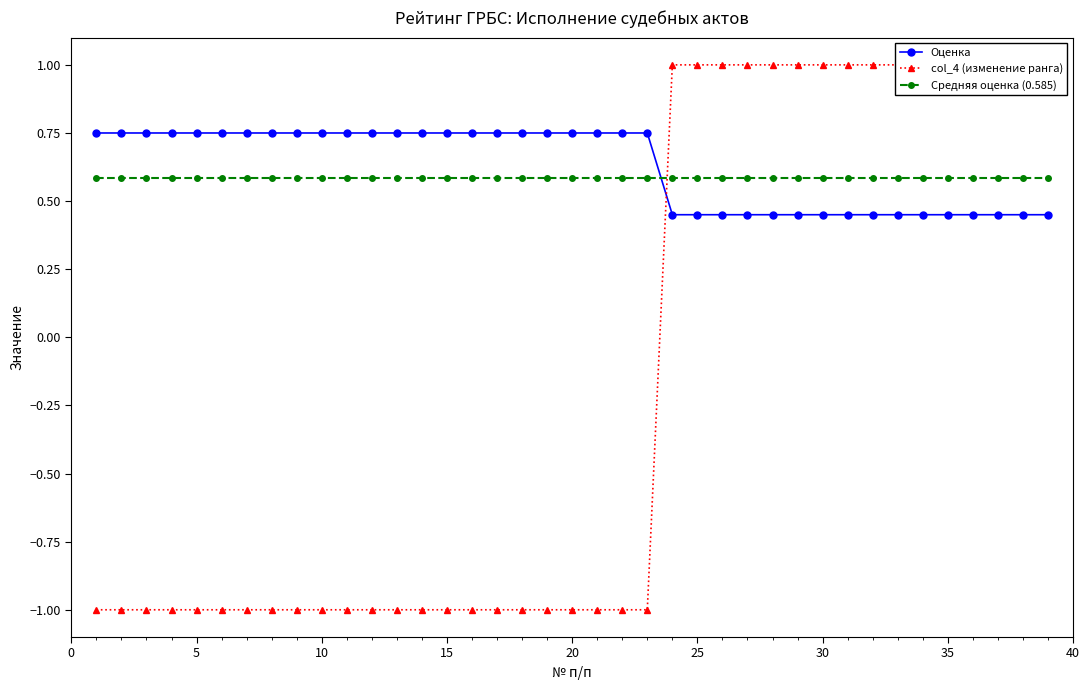

What are all the series names shown in the legend?

Оценка, col_4 (изменение ранга), Средняя оценка (0.585)